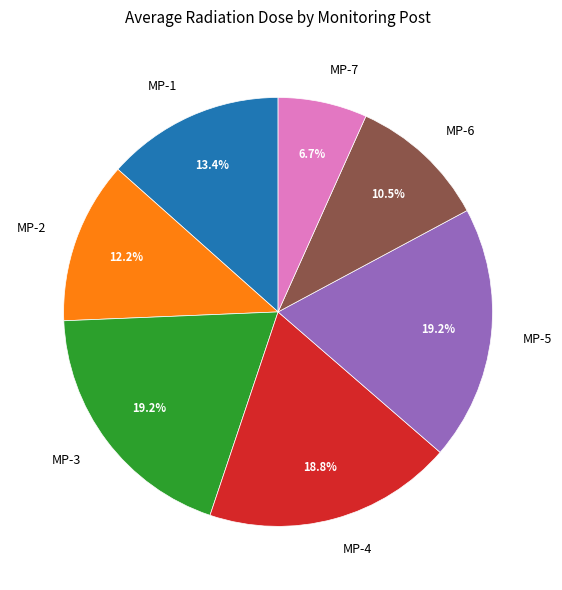

Is it true that MP-3 is 19% of the pie?

True